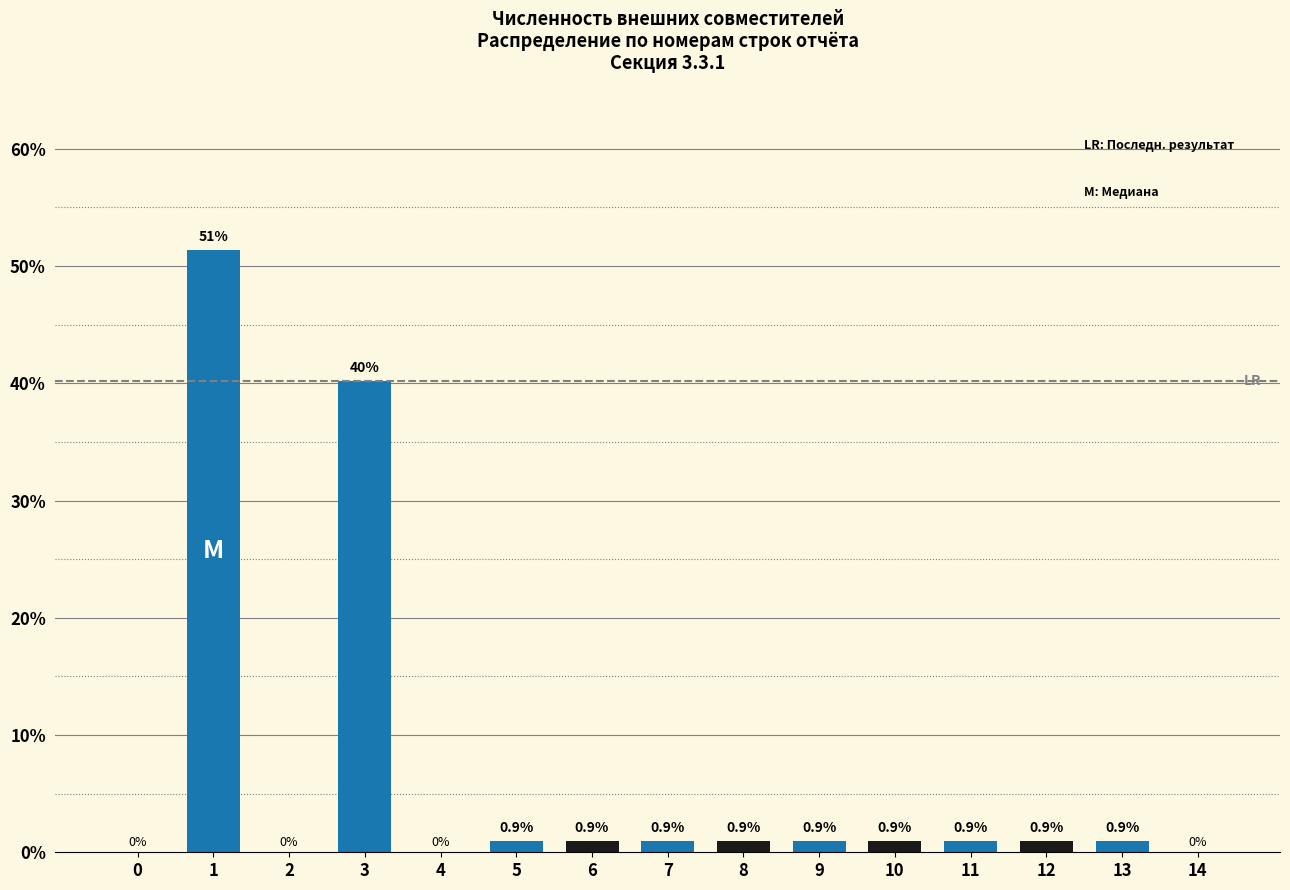

Reading left to right, extract all data points from this chart.

0=0.0	1=51.4	2=0.0	3=40.2	4=0.0	5=0.9	6=0.9	7=0.9	8=0.9	9=0.9	10=0.9	11=0.9	12=0.9	13=0.9	14=0.0